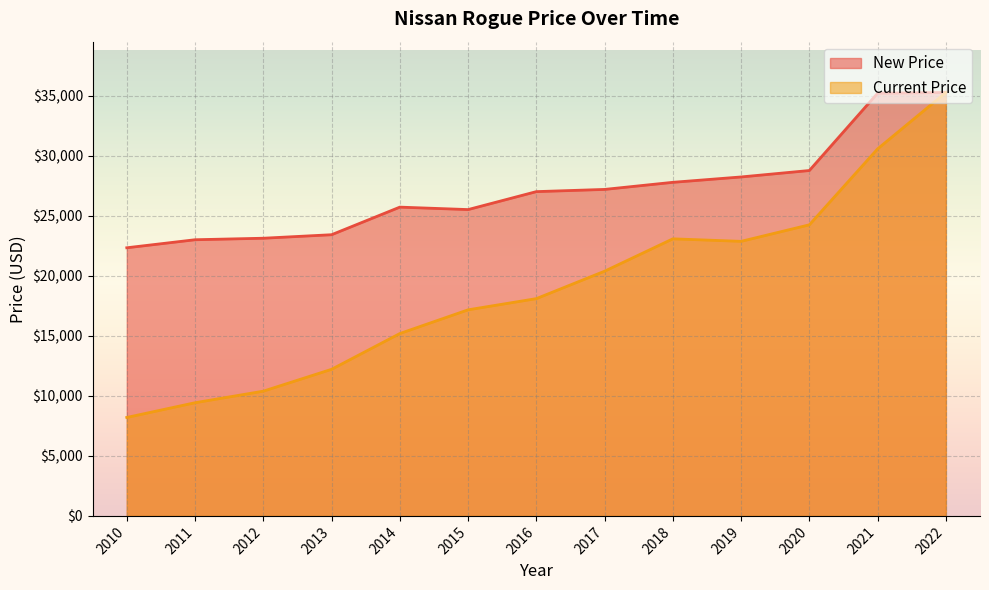

Which label corresponds to the largest value in the chart?

2022